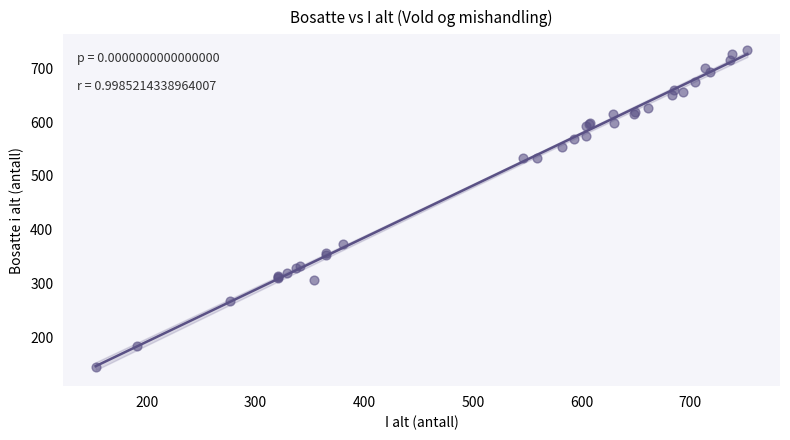

What Y value in the scatter plot is closest to 439?

373.2